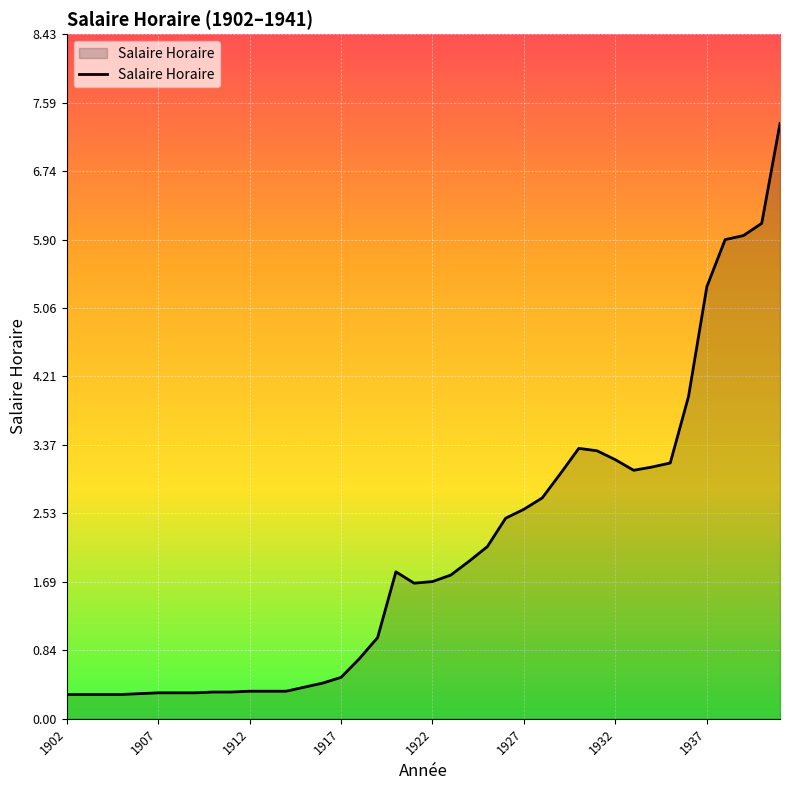

What is the smallest value displayed?

0.3